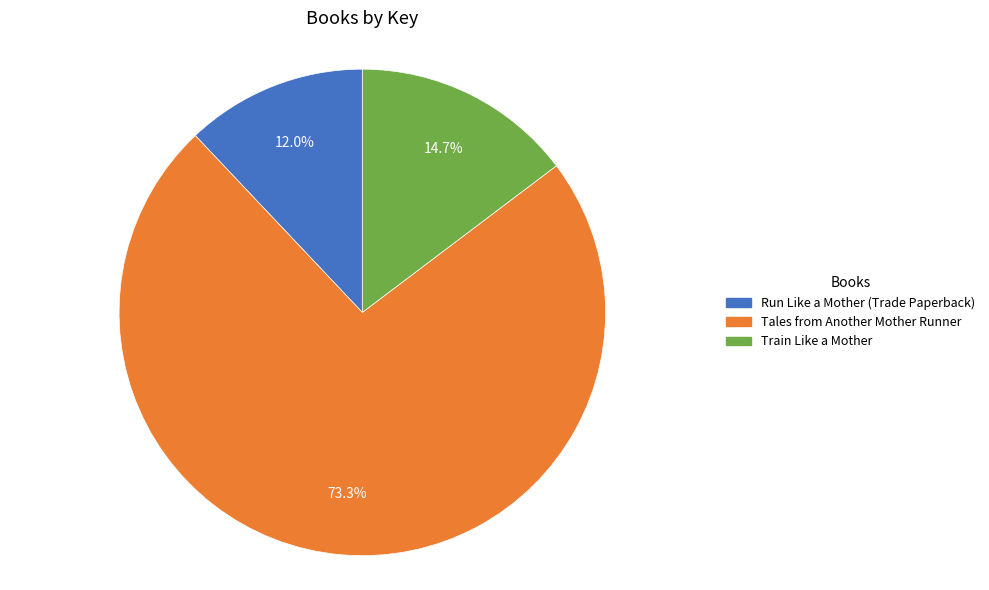

What percentage is the Tales from Another Mother Runner slice, to the nearest percent?

73%